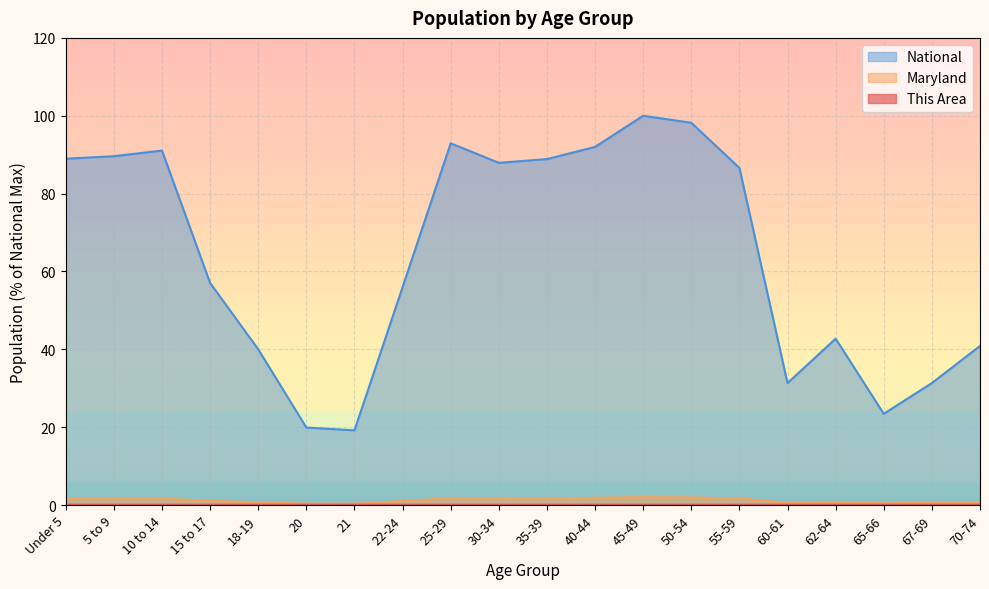

What is the difference between the National values at 35-39 and 30-34?

1.0